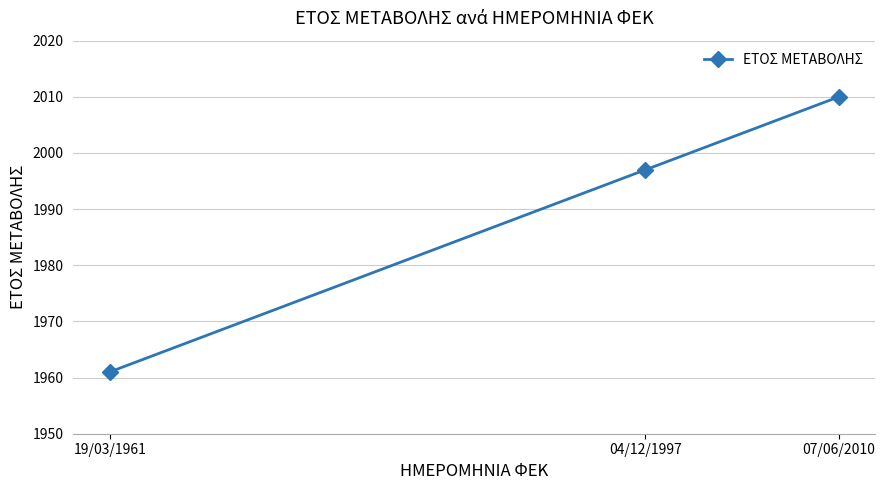

At which label is the value closest to 1985?

04/12/1997